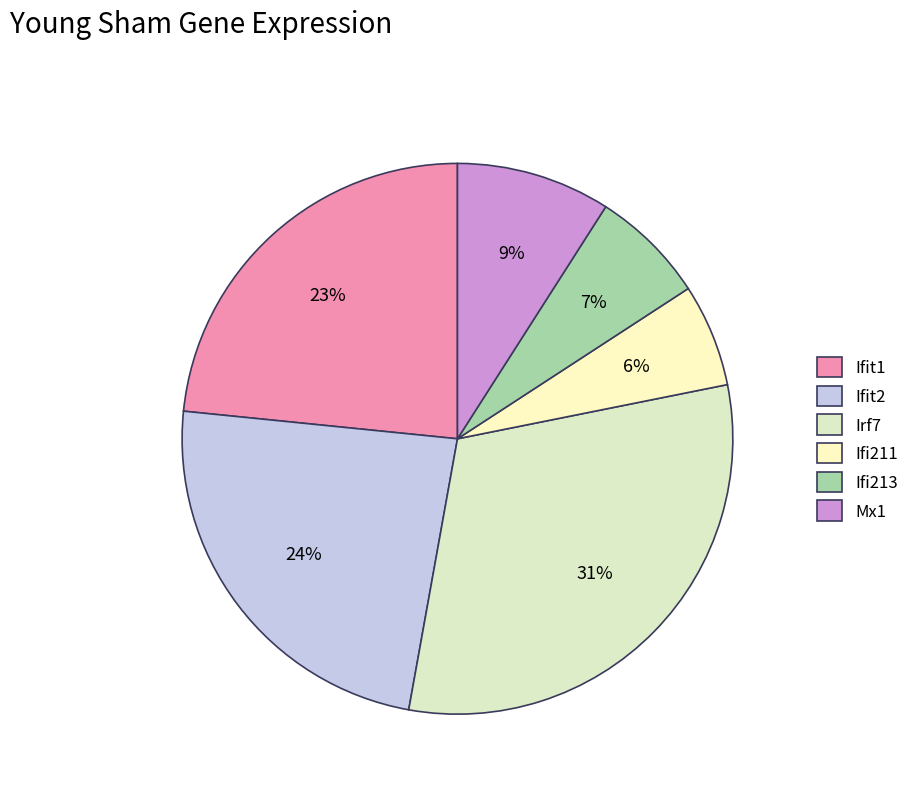

To the nearest percent, what is the difference between the largest and smallest slice percentages?

25%